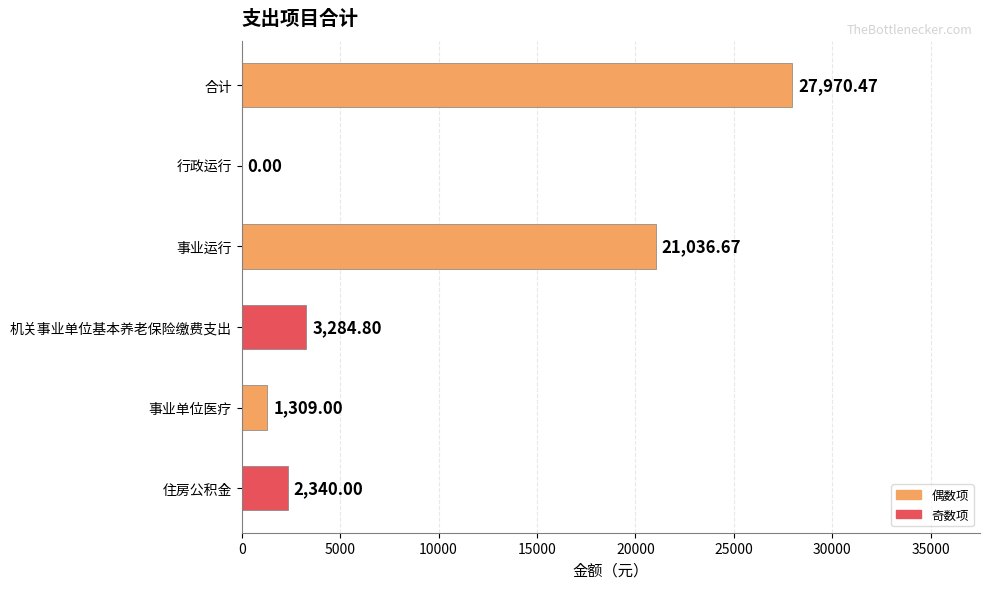

At which category does the chart reach its peak across all series?

合计